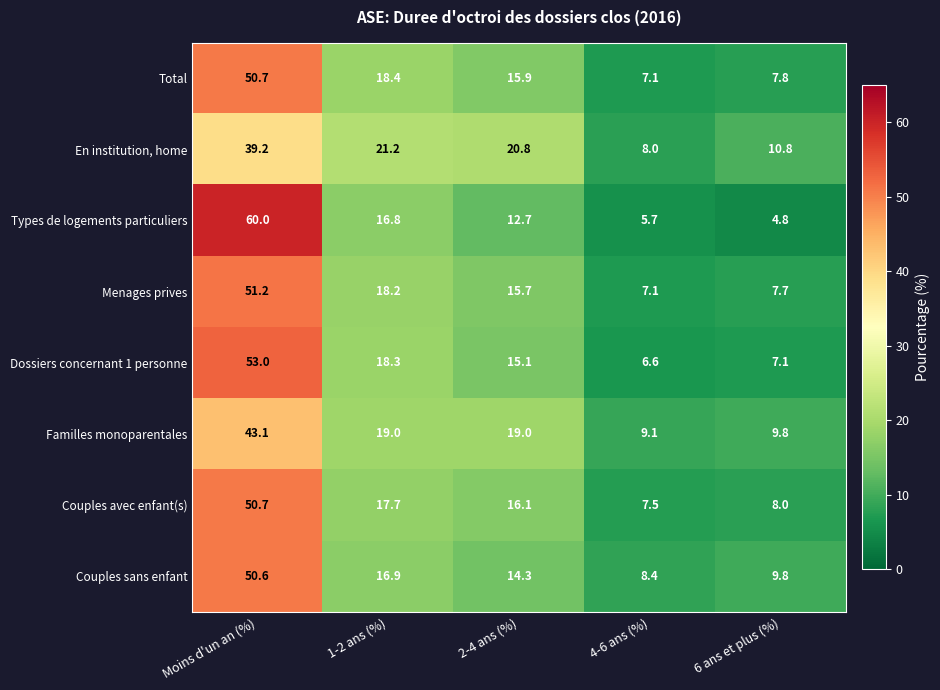

What is the maximum value for En institution, home?

39.2